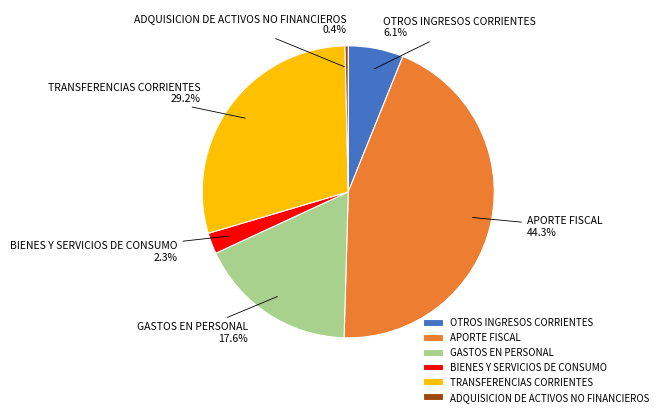

Do GASTOS EN PERSONAL and ADQUISICION DE ACTIVOS NO FINANCIEROS together represent more than half of the pie?

No